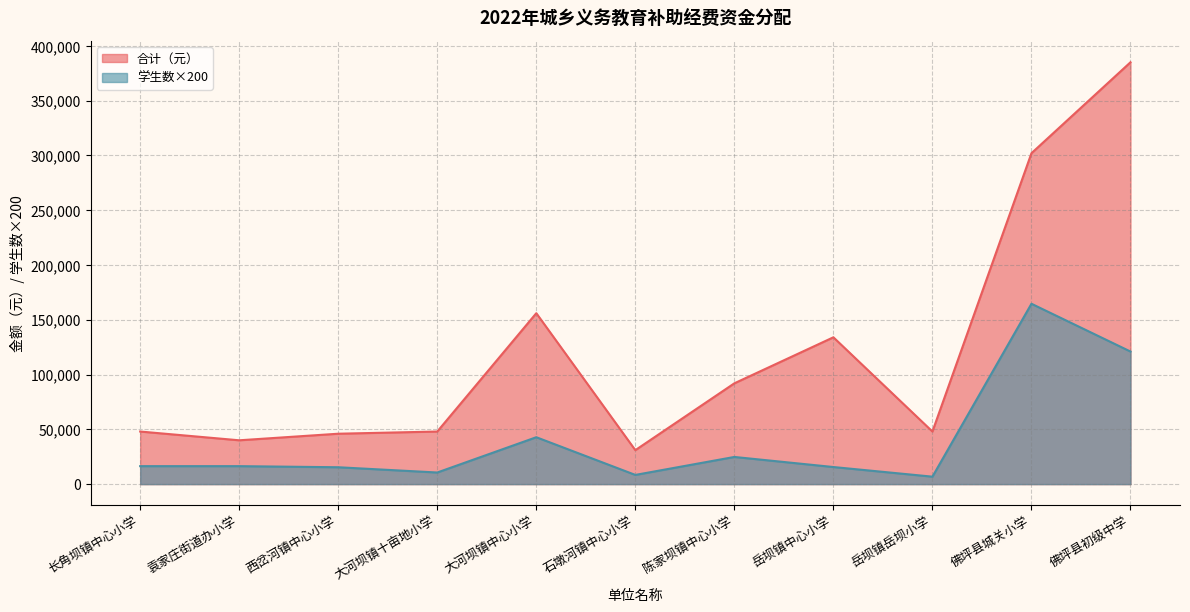

True or false: 学生数 and 合计 intersect in this chart.

False